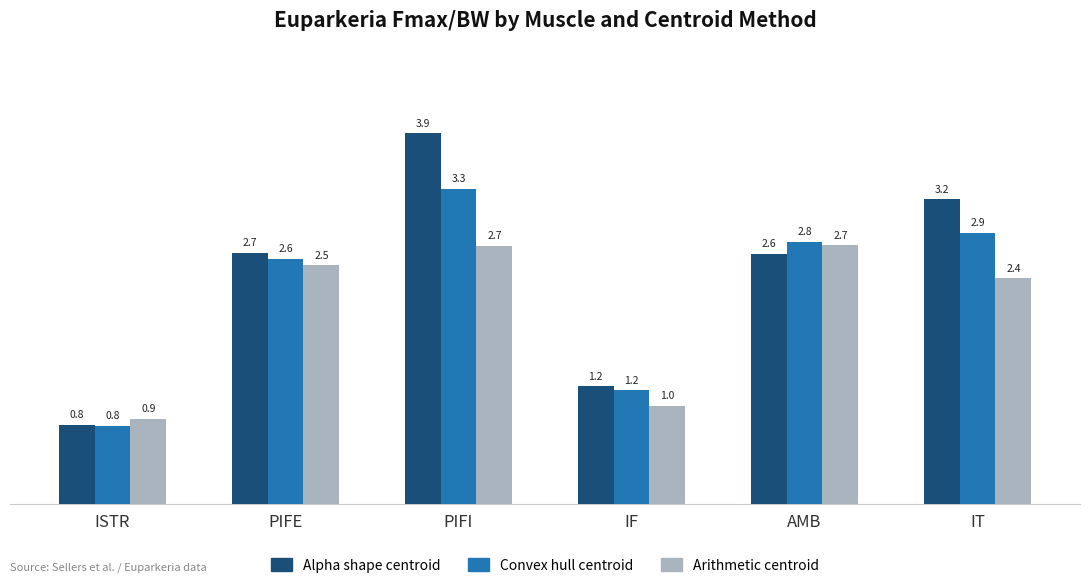

What is the total value across all series at IT?

8.5